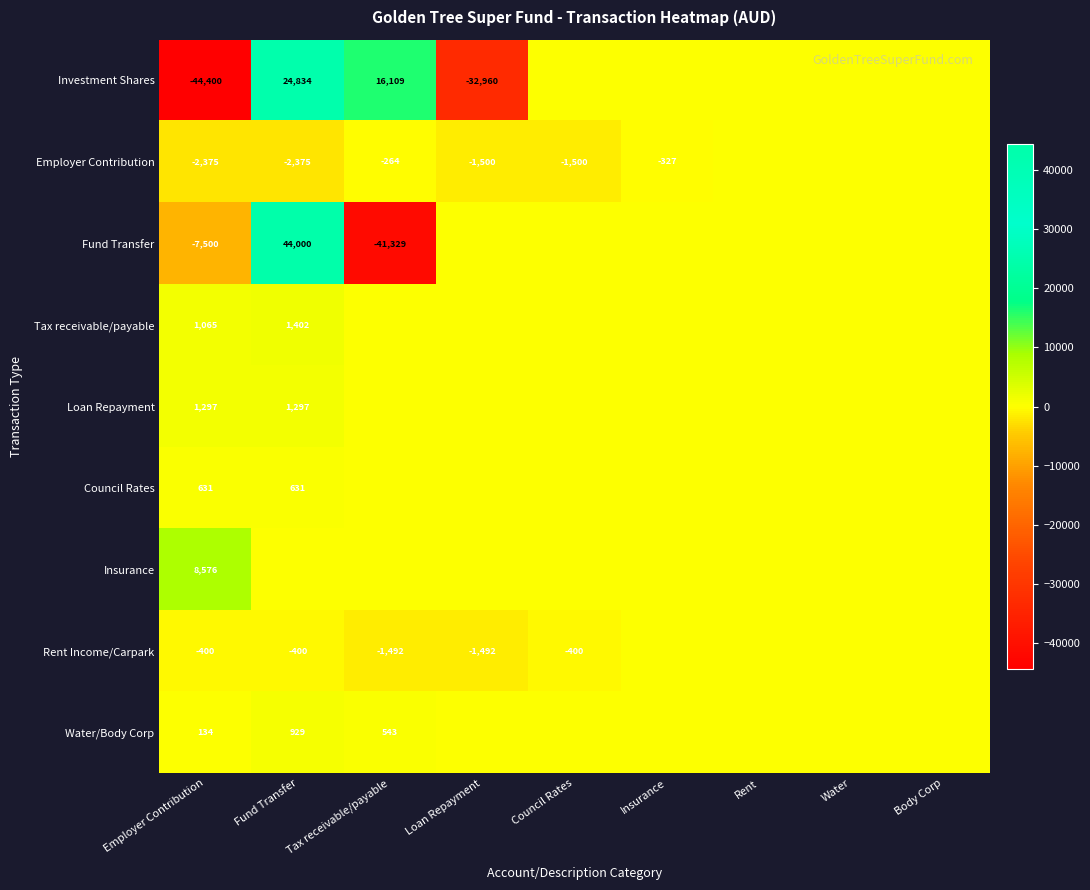

True or false: Employer Contribution has a value of -2161 at Loan Repayment.

False